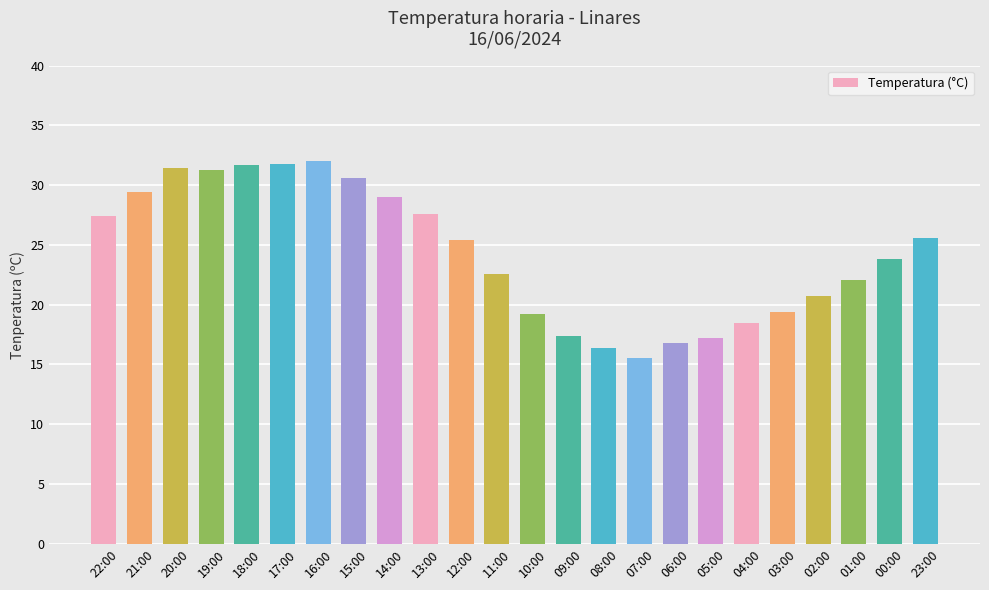

What is the greatest value displayed?

32.0